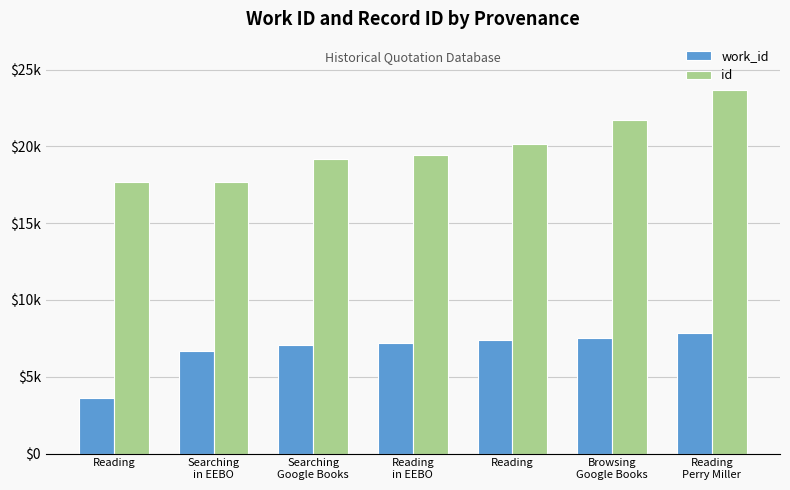

What is the sum of the id values at Browsing
Google Books and Reading?

39388